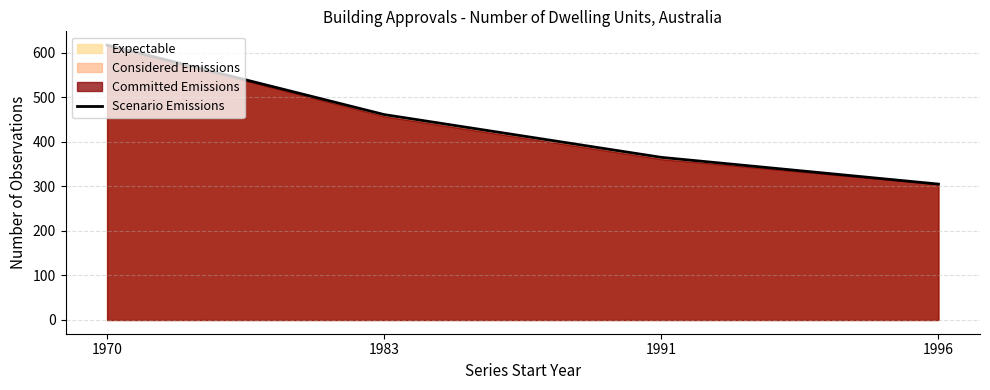

What is the change in value from 1983 to 1991?

-96